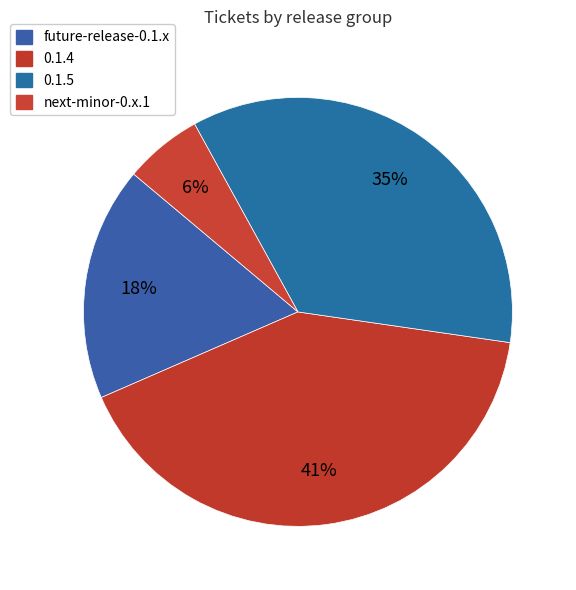

How many slices are in this pie chart?

4